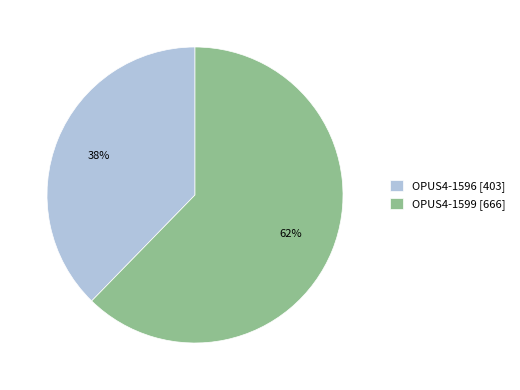

Which category has the smallest portion of the pie?

OPUS4-1596